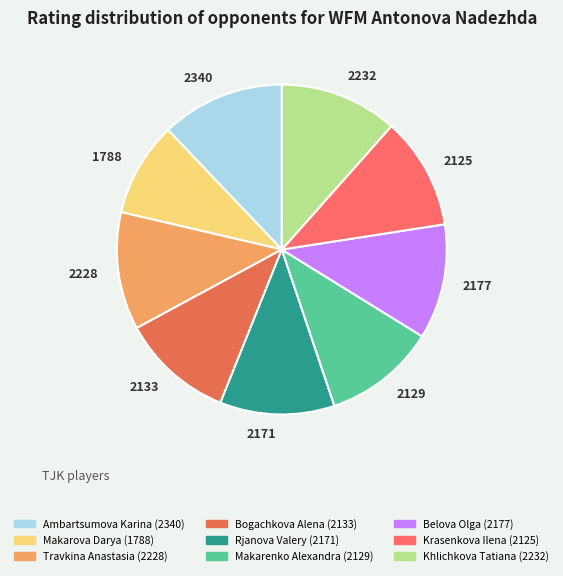

Which category has the smallest portion of the pie?

1788